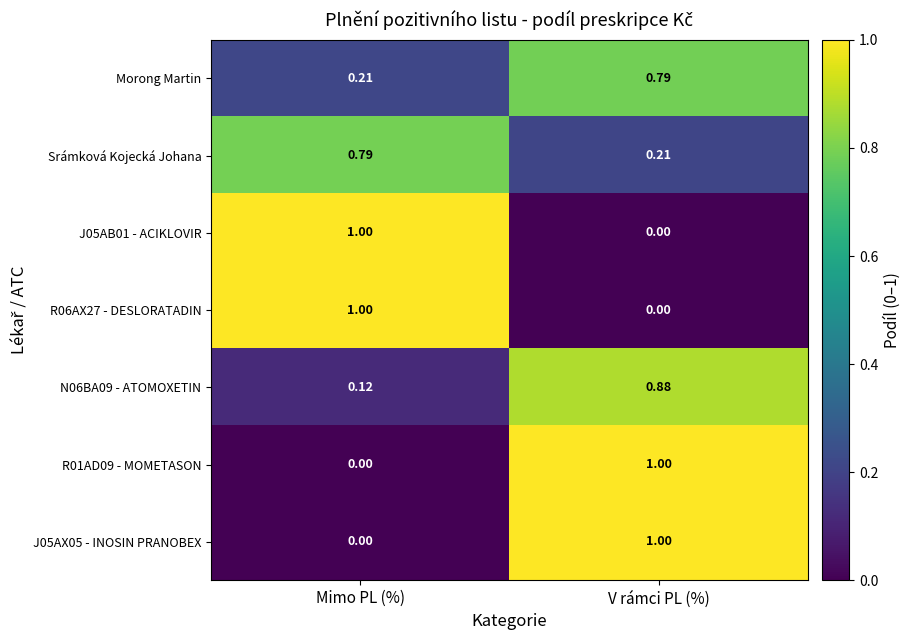

At which category is the sum across all series the highest?

V rámci PL (%)